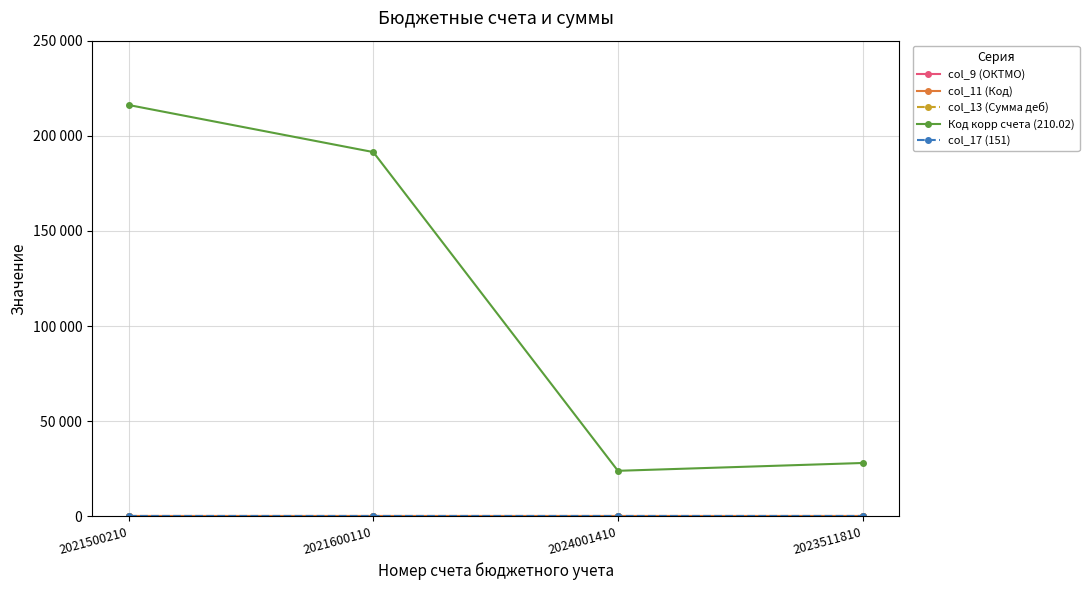

The Код корр счета (210.02) series shows 23923 at 2024001410. True or false?

True